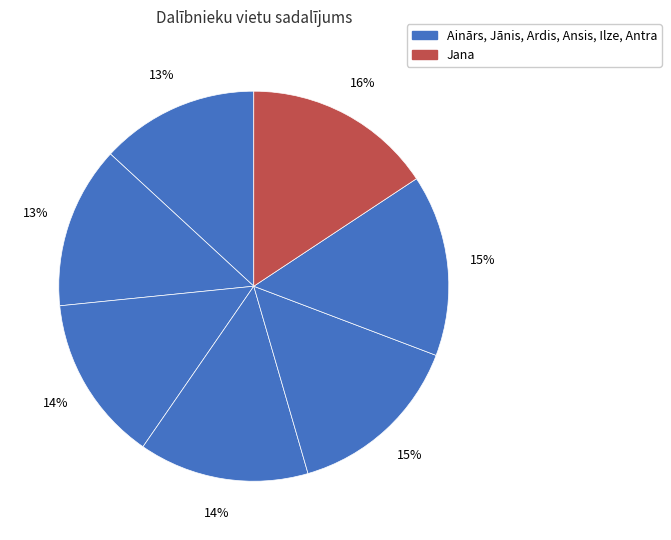

How many slices are in this pie chart?

7